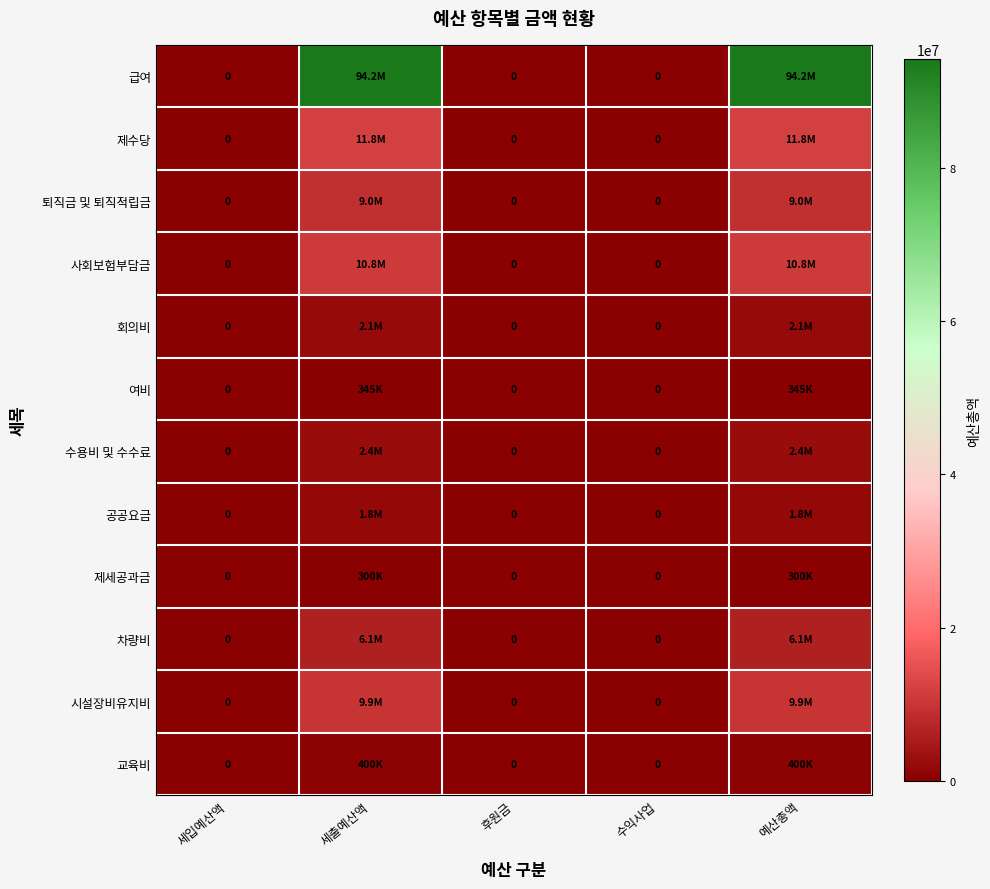

Where is 시설장비유지비 nearest to the value 4938600?

세입예산액